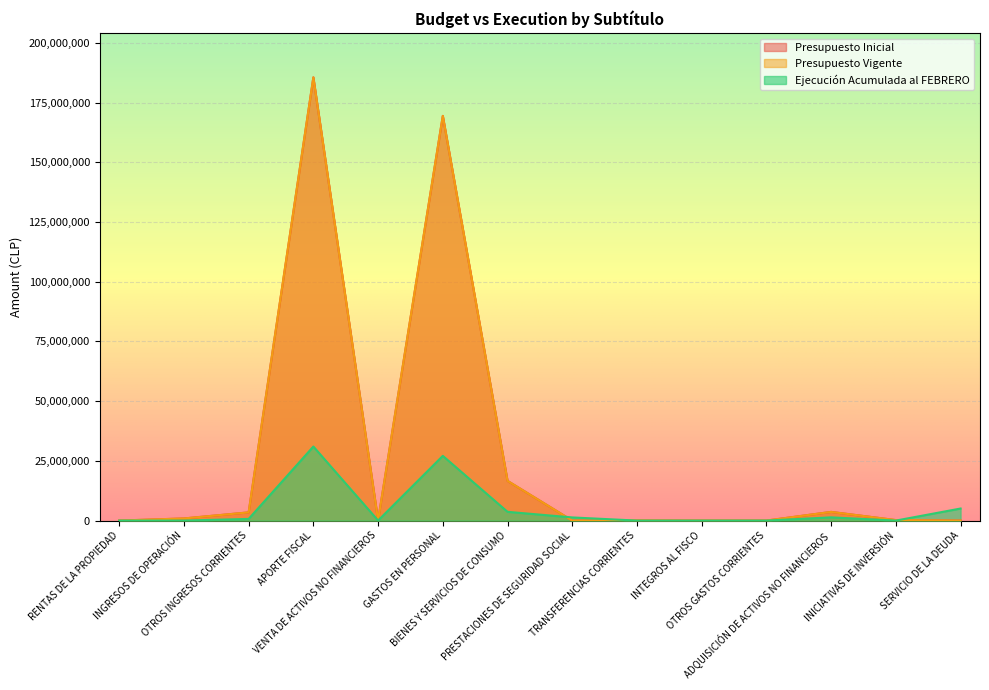

How many data points does each series have?

14